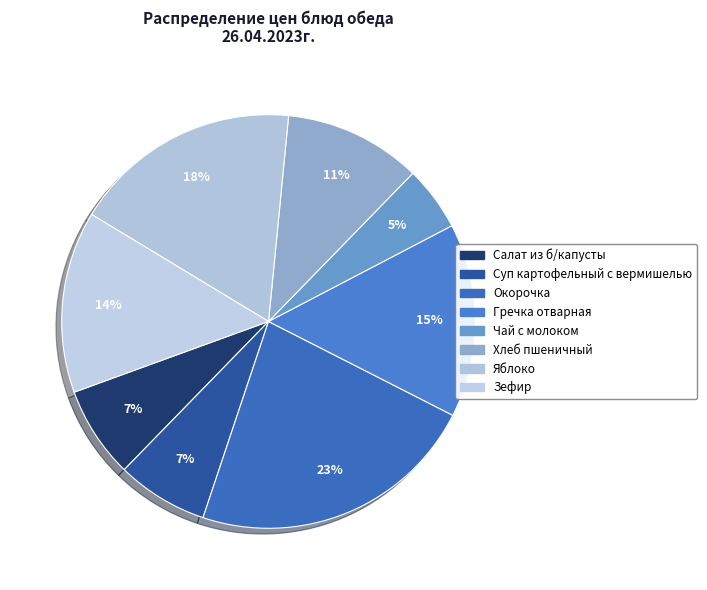

How many slices are in this pie chart?

8